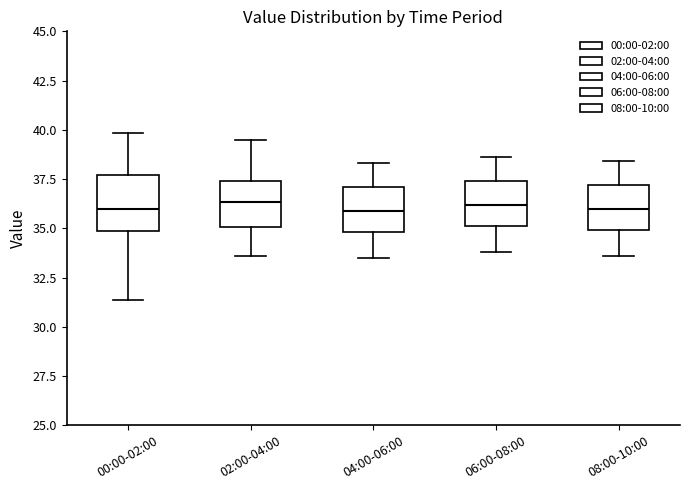

Reading left to right, transcribe this box plot: for each box, give where its median line is, the range the box spans, and where its two whiskers end, as read against the y-axis. The values are not printed on the chart, so give them approximately, as read against the axis.

00:00-02:00: median 36.0, box 35.0 to 37.5, whiskers 31.5 to 40.0
02:00-04:00: median 36.5, box 35.0 to 37.5, whiskers 33.5 to 39.5
04:00-06:00: median 36.0, box 35.0 to 37.0, whiskers 33.5 to 38.5
06:00-08:00: median 36.0, box 35.0 to 37.5, whiskers 34.0 to 38.5
08:00-10:00: median 36.0, box 35.0 to 37.0, whiskers 33.5 to 38.5